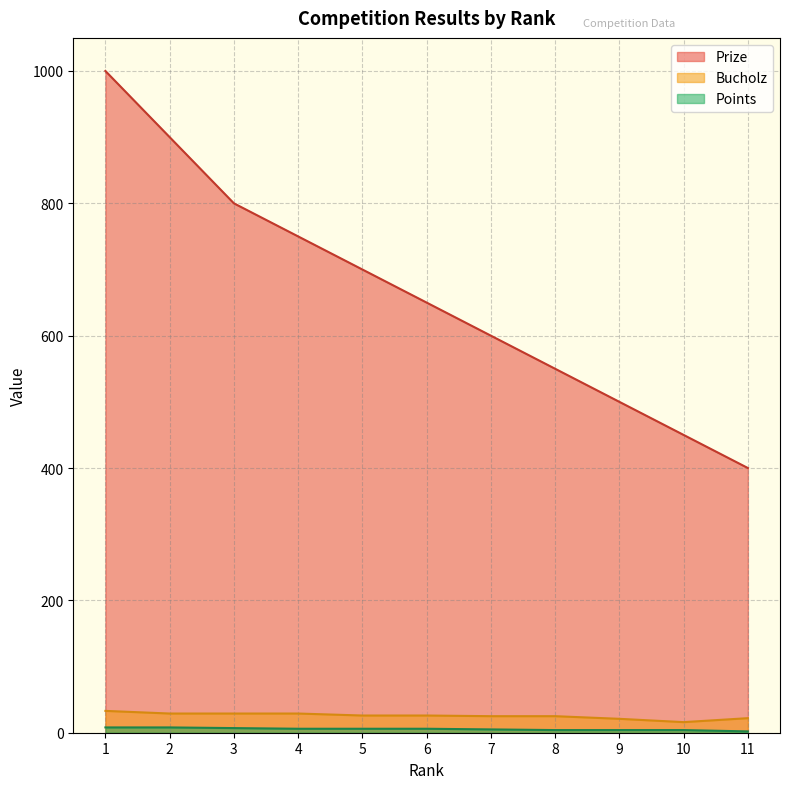

The Points series shows 8 at 2. True or false?

True